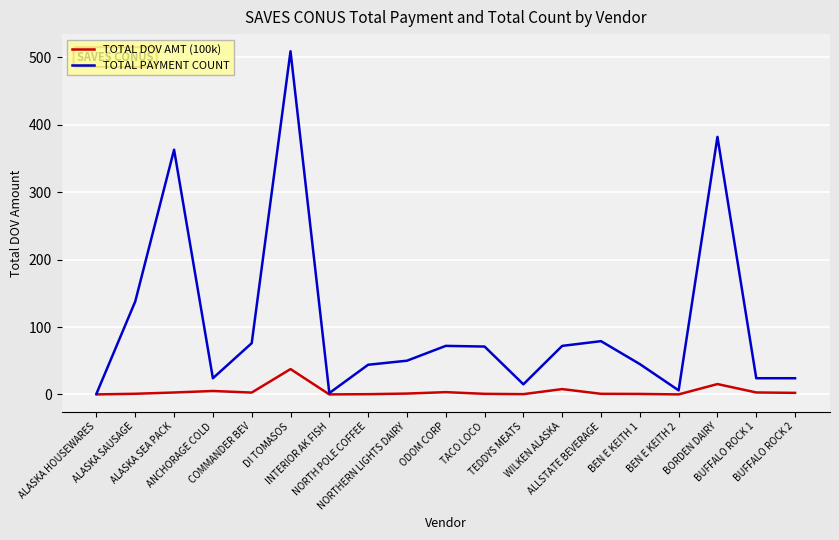

Which series has the largest range (max minus min)?

TOTAL PAYMENT COUNT